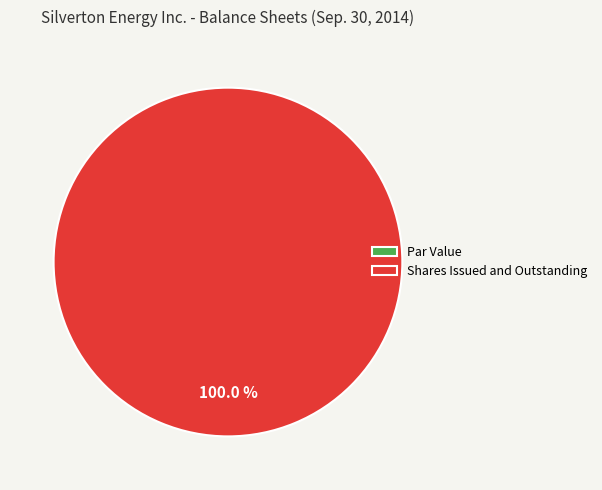

Which category accounts for the majority?

Shares Issued and Outstanding